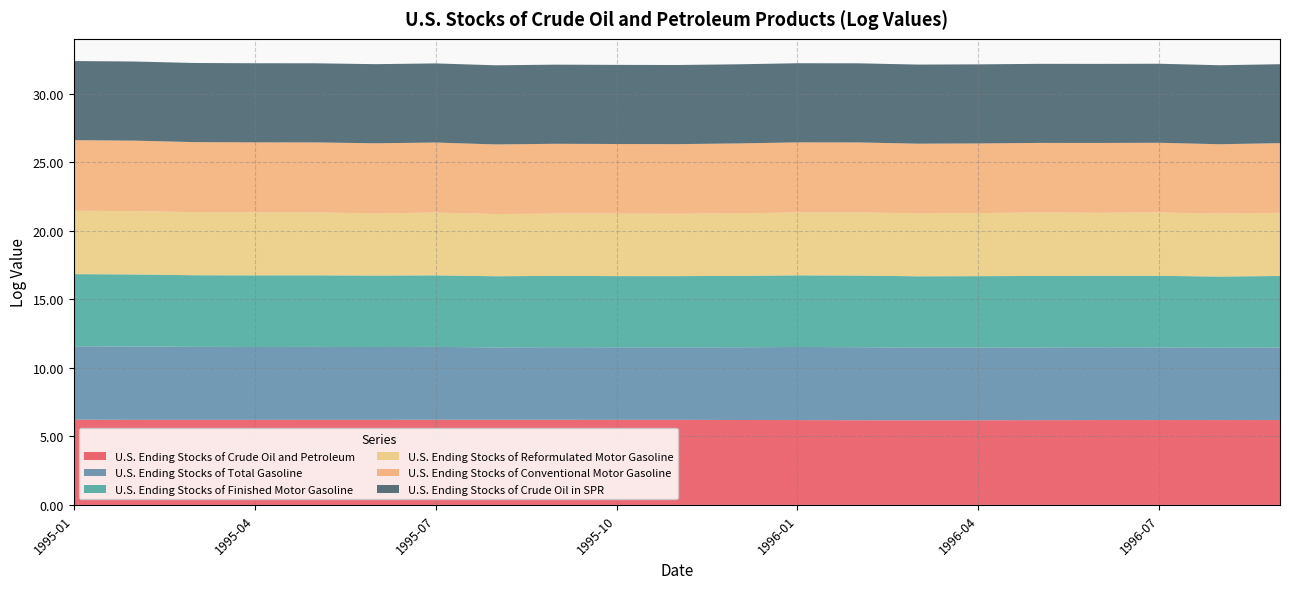

Reading left to right, list all the values displayed in this chart.

U.S. Ending Stocks of Crude Oil and Petroleum: 6.2	6.2	6.2	6.2	6.2	6.2	6.2	6.2	6.2	6.2	6.2	6.2	6.2	6.2	6.2	6.2	6.2	6.2	6.2	6.2	6.2
U.S. Ending Stocks of Total Gasoline: 5.4	5.4	5.3	5.3	5.3	5.3	5.3	5.3	5.3	5.3	5.3	5.3	5.3	5.3	5.3	5.3	5.3	5.3	5.3	5.3	5.3
U.S. Ending Stocks of Finished Motor Gasoline: 5.3	5.3	5.2	5.2	5.2	5.2	5.2	5.2	5.2	5.2	5.2	5.2	5.2	5.2	5.2	5.2	5.2	5.2	5.2	5.2	5.2
U.S. Ending Stocks of Reformulated Motor Gasoline: 4.6	4.6	4.6	4.6	4.6	4.5	4.6	4.5	4.5	4.6	4.5	4.6	4.6	4.6	4.6	4.6	4.6	4.6	4.6	4.6	4.6
U.S. Ending Stocks of Conventional Motor Gasoline: 5.1	5.1	5.1	5.1	5.1	5.1	5.1	5.1	5.1	5.1	5.1	5.1	5.1	5.1	5.1	5.1	5.1	5.1	5.1	5.1	5.1
U.S. Ending Stocks of Crude Oil in SPR: 5.8	5.8	5.8	5.8	5.8	5.8	5.8	5.8	5.8	5.8	5.8	5.8	5.8	5.8	5.8	5.8	5.8	5.8	5.8	5.8	5.8